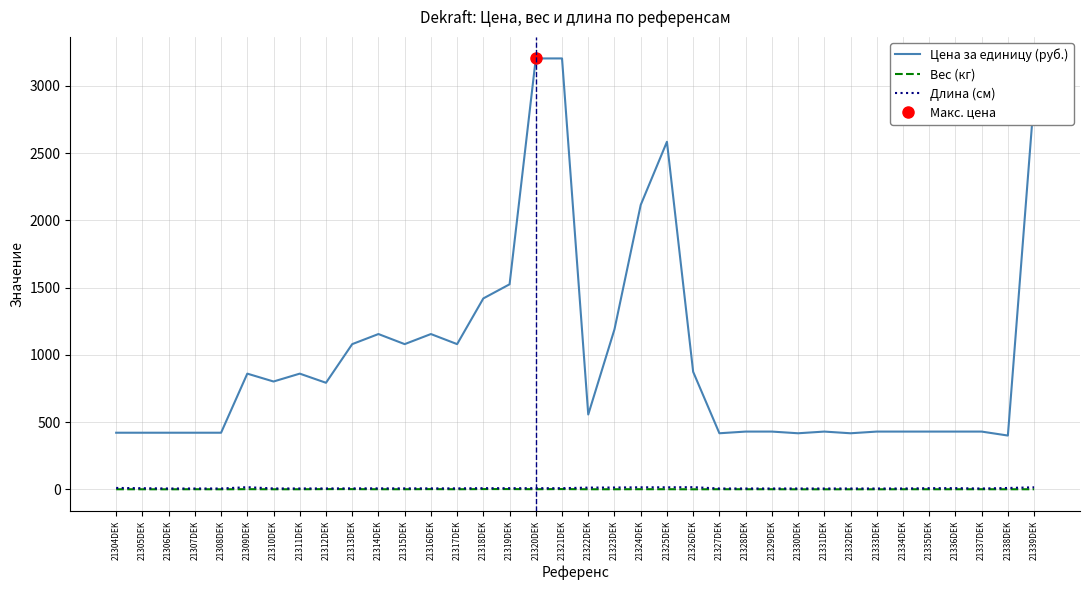

How many values in the Длина (см) series are below 7?

15